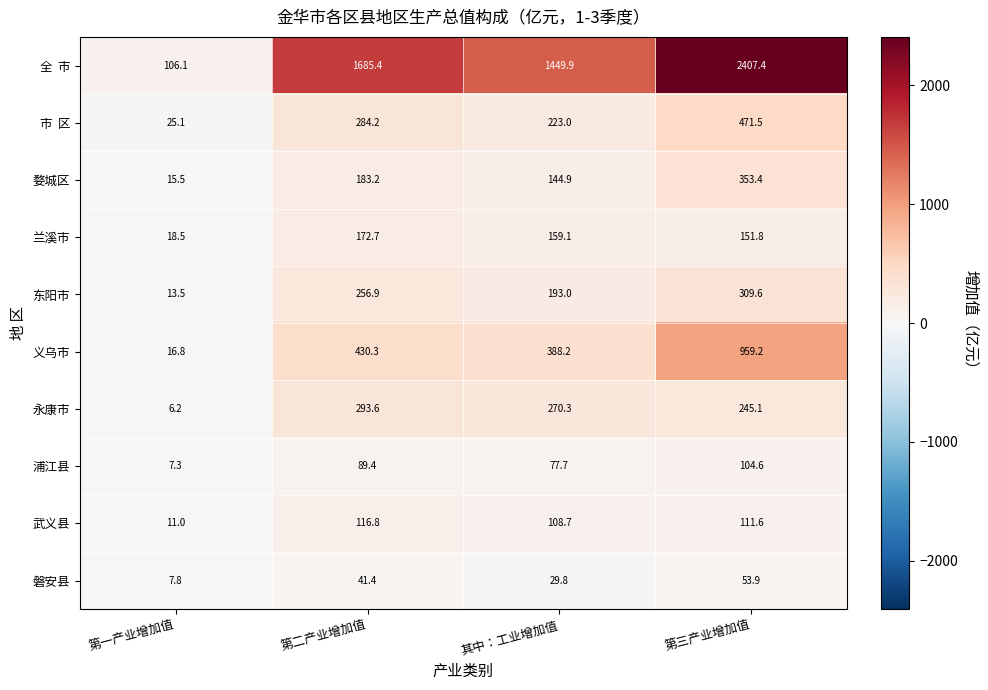

Is the value of 磐安县 at 其中：工业增加值 greater than the value of 兰溪市 at 第二产业增加值?

No